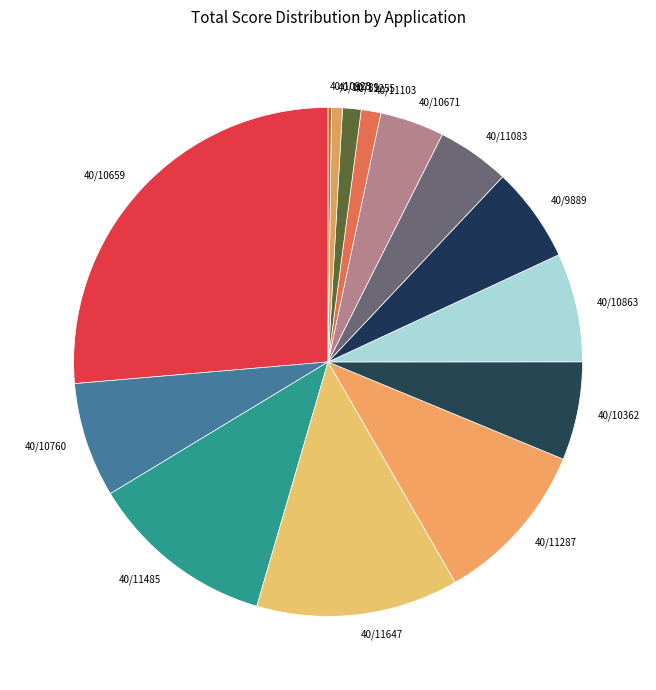

Do 40/11083 and 40/11103 together represent more than half of the pie?

No